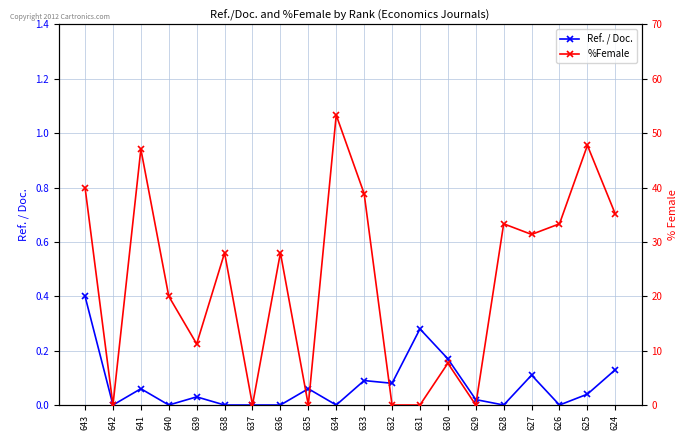

Which series ends up on top after the final intersection of %Female and Ref. / Doc.?

%Female